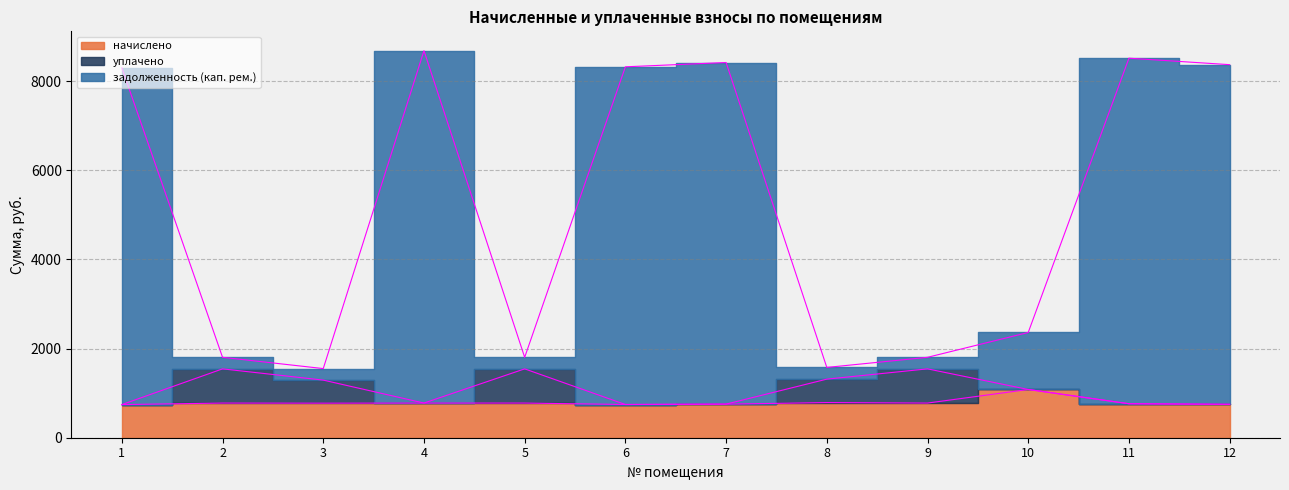

Is the value of задолженность (кап. рем.) at 8 greater than the value of начислено at 8?

Yes